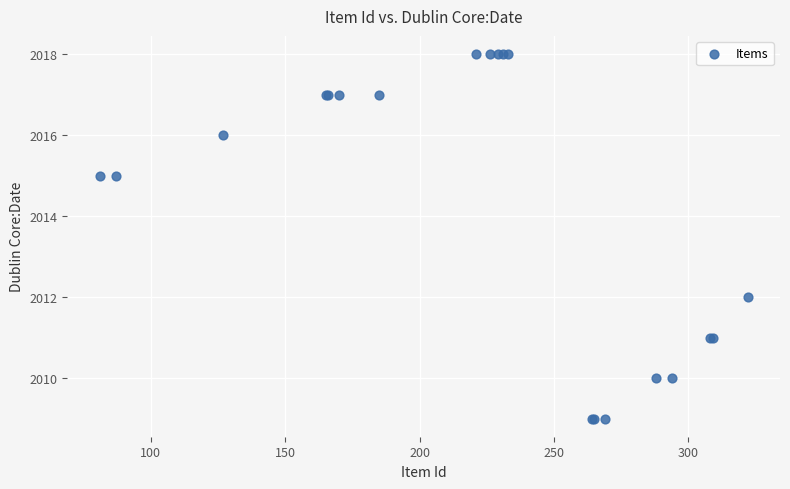

What Y value in the scatter plot is closest to 2013?

2012